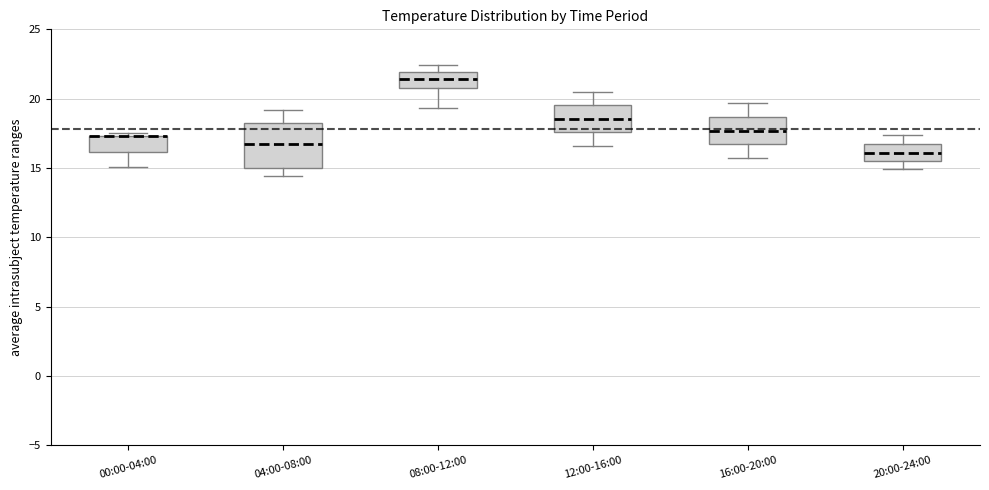

Which box is the tallest, from its lower edge to its upper edge?

04:00-08:00